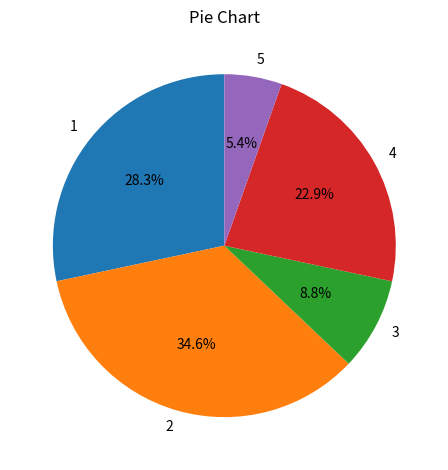

Rank the categories by value from highest to lowest.

2, 1, 4, 3, 5